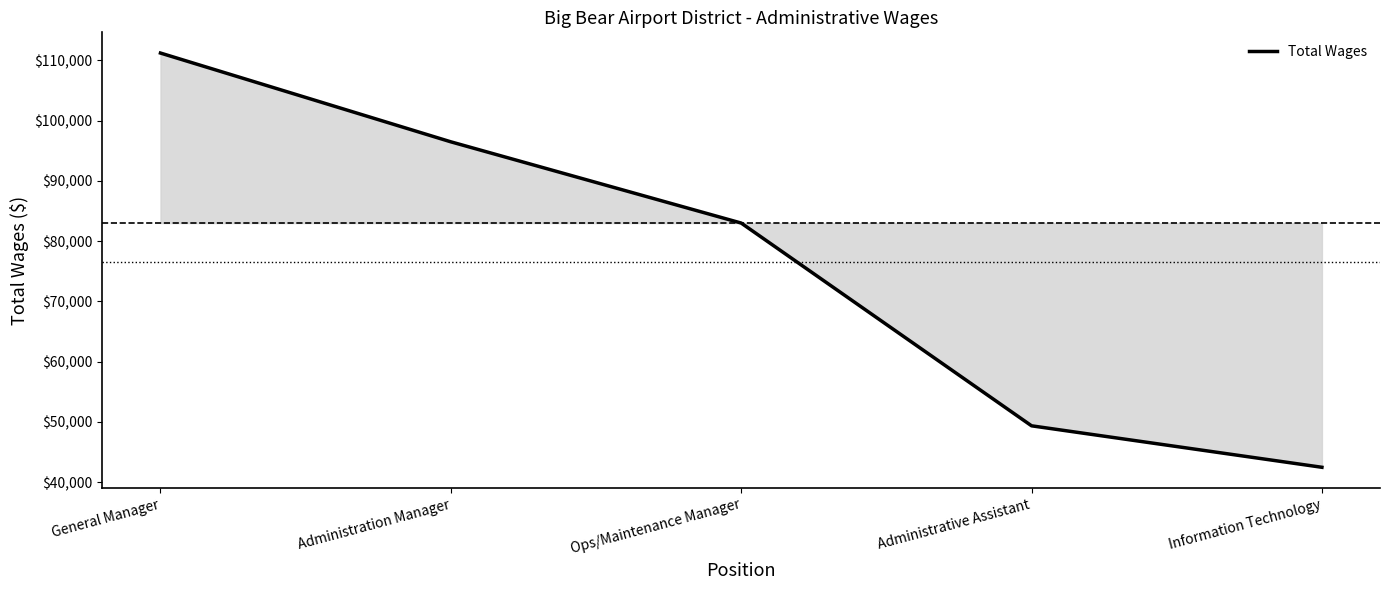

Reading left to right, transcribe all the data shown in this chart.

General Manager=111208	Administration Manager=96481	Ops/Maintenance Manager=83005	Administrative Assistant=49371	Information Technology=42490